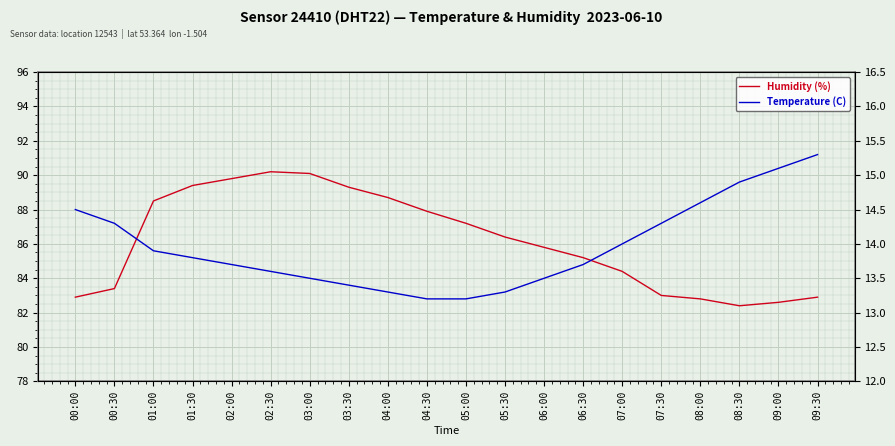

List the series in order of their overall mean, lowest first.

Temperature (C), Humidity (%)